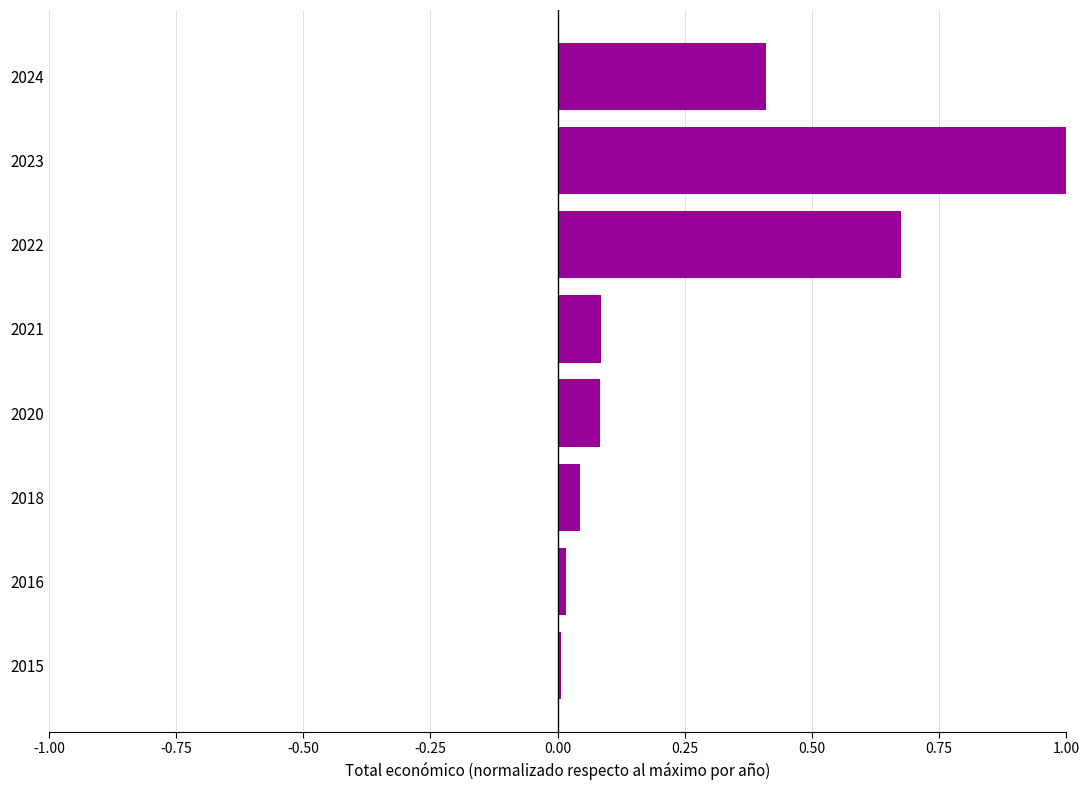

What is the greatest value displayed?

1.0